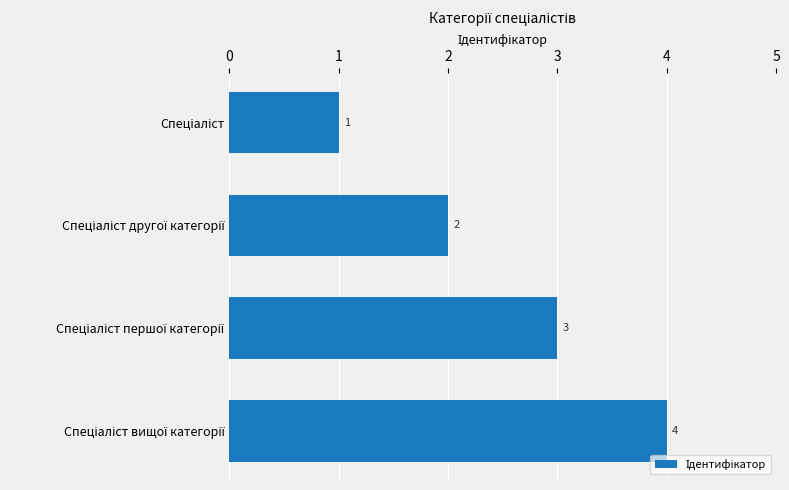

Are the bars grouped side by side (vs. stacked)?

No